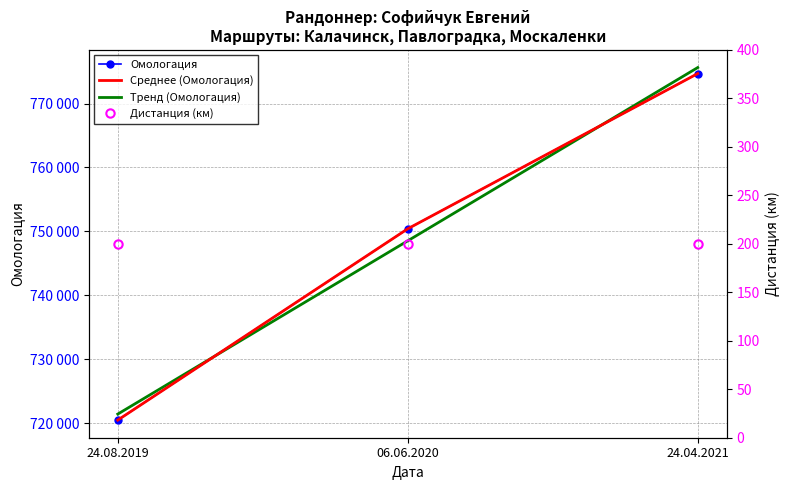

What is the difference between the maximum and second lowest values in the Среднее (Омологация) series?

24269.0